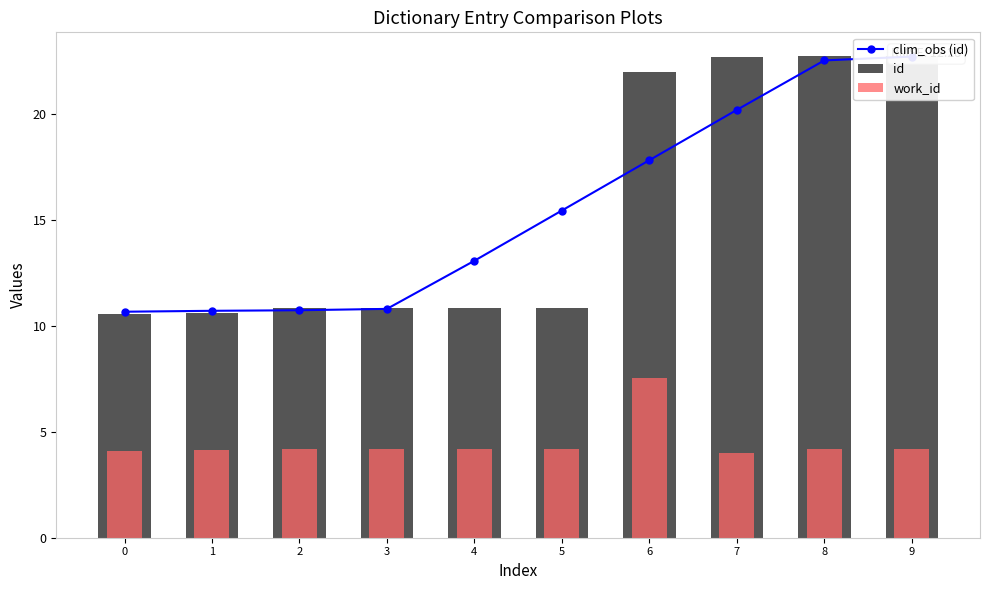

Which category has the lowest value in the work_id series?

7